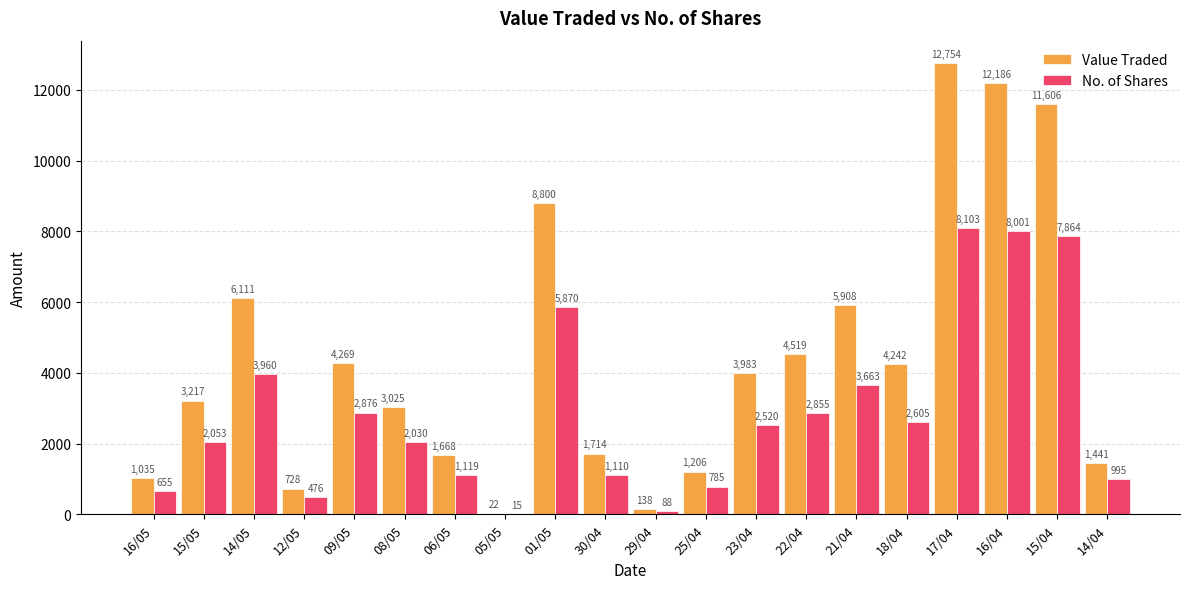

At which label is Value Traded closest to 6388?

14/05